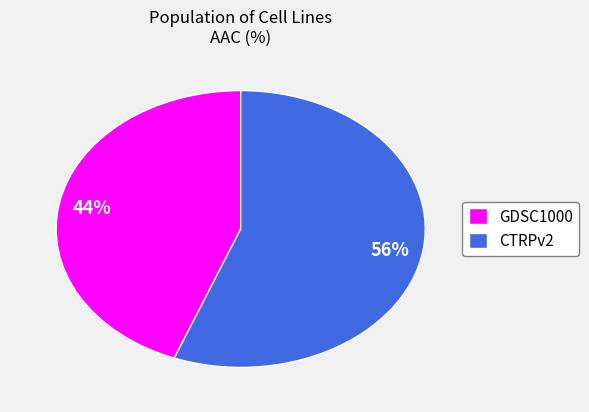

Does CTRPv2 account for over 50% of the chart?

Yes